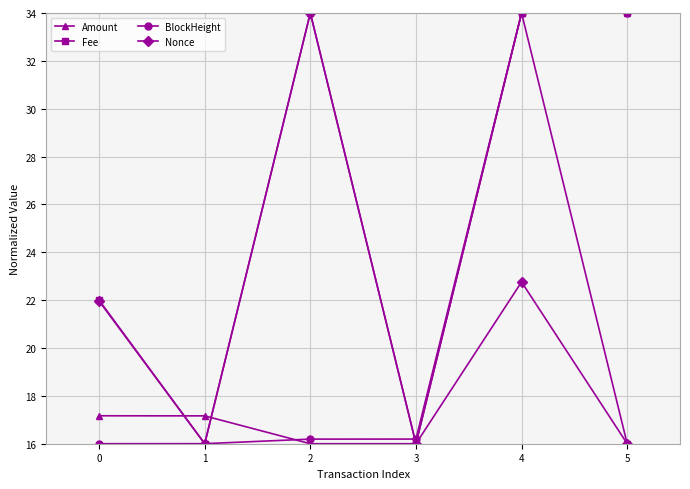

What is the difference between the maximum and minimum values in the Fee series?

18.0